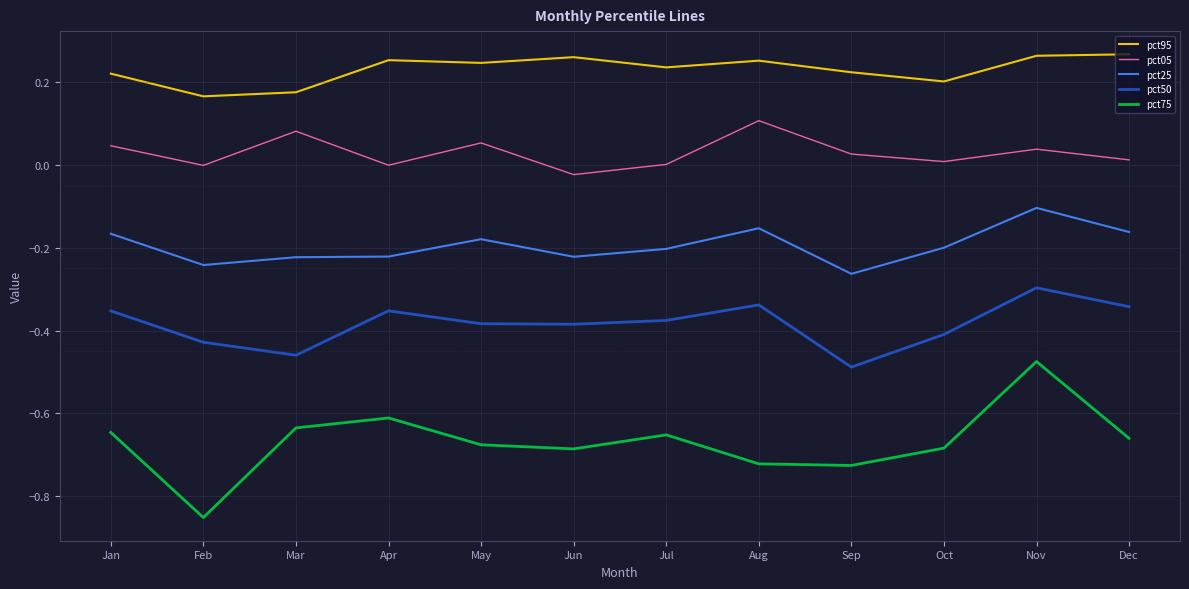

Count the pct95 values in the range 0 to 1.

12